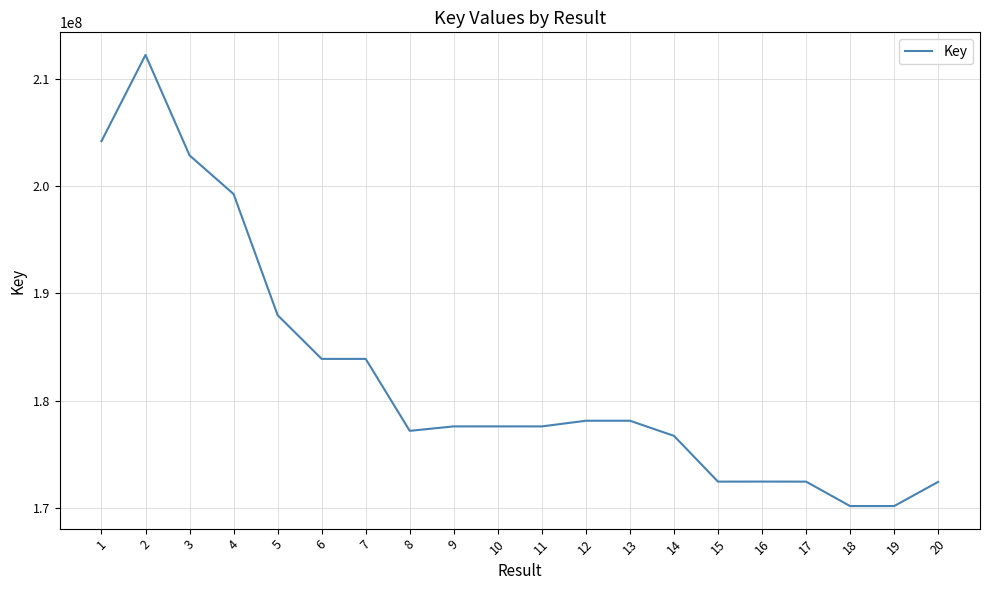

What is the smallest value displayed?

170181204